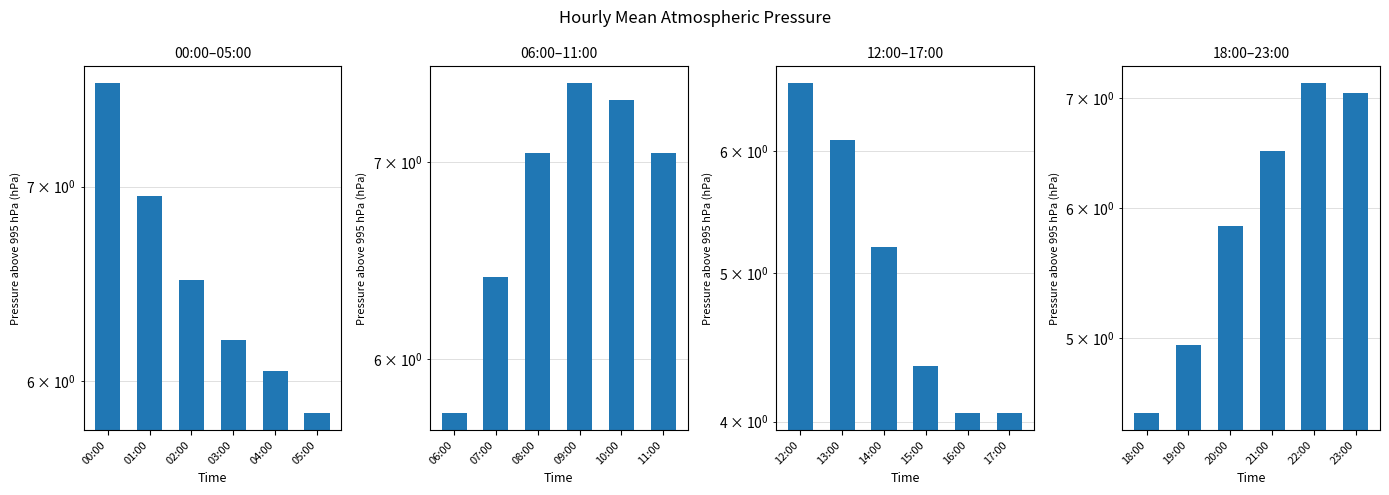

What is the average value of the 06:00–11:00 series?

6.8